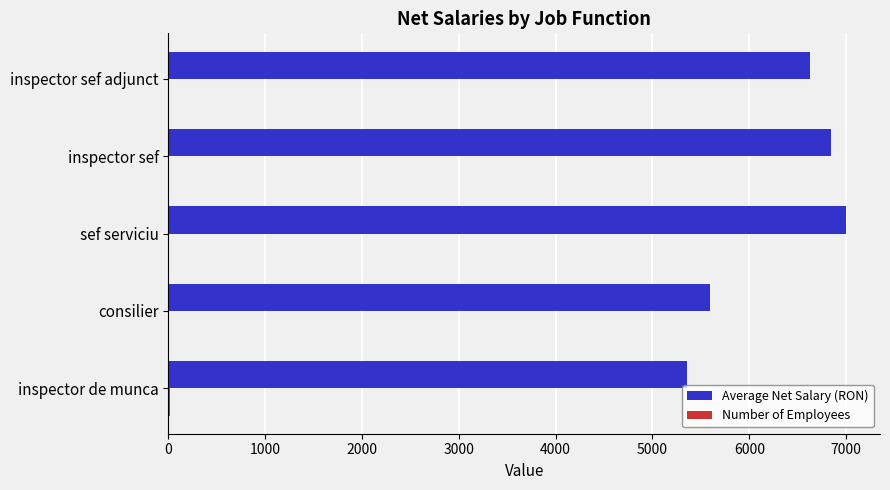

Which label corresponds to the largest value in the chart?

sef serviciu